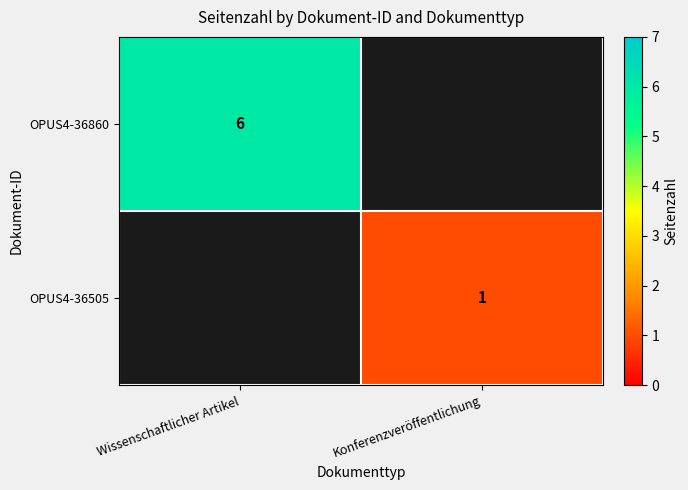

Is the value of OPUS4-36860 at Wissenschaftlicher Artikel greater than the value of OPUS4-36505 at Konferenzveröffentlichung?

Yes